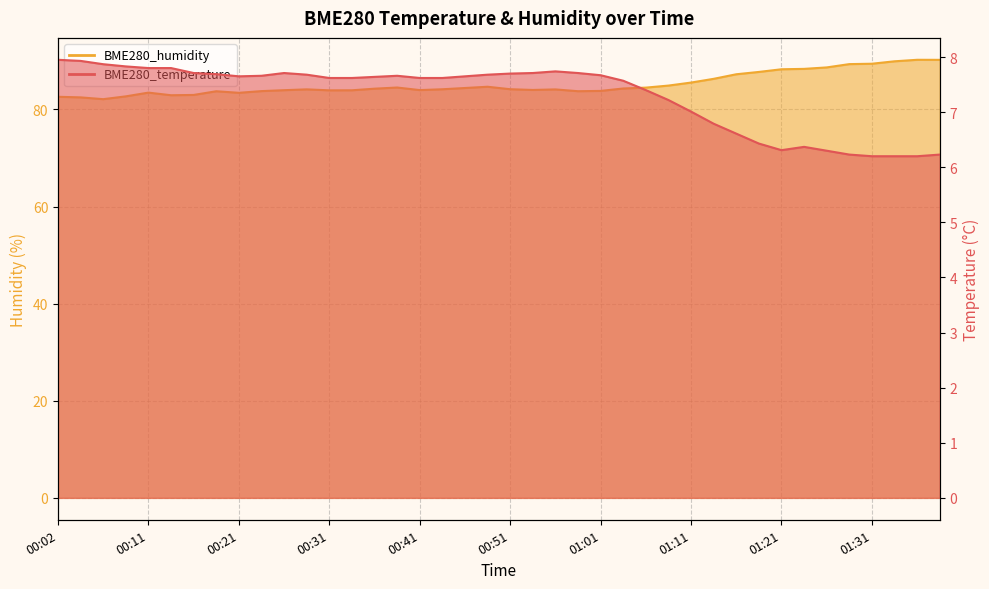

Does the chart display data point markers on the line(s)?

No